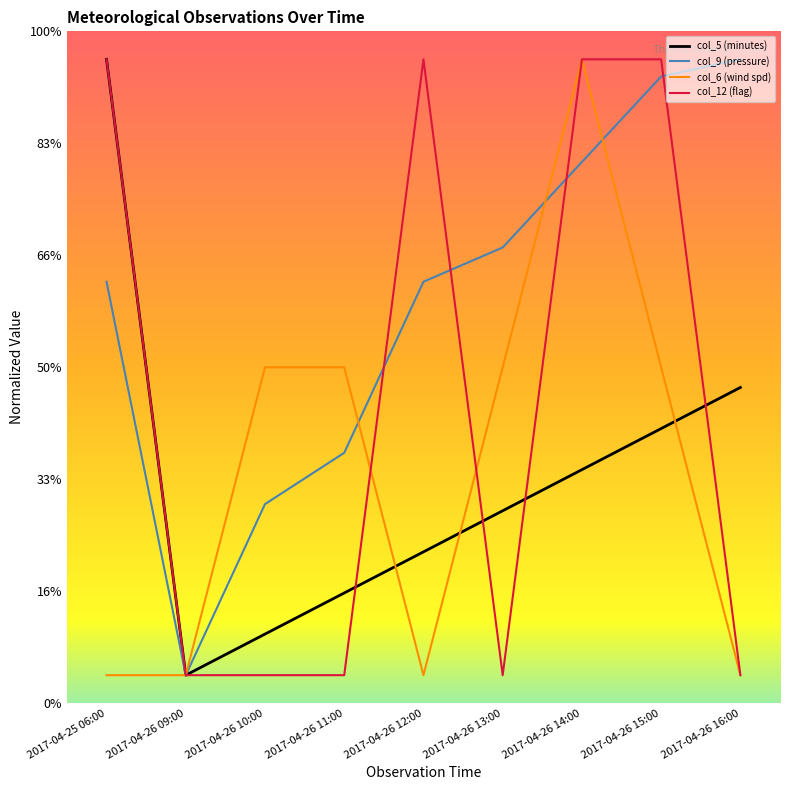

What is the label of the 6th point from the right?

2017-04-26 11:00